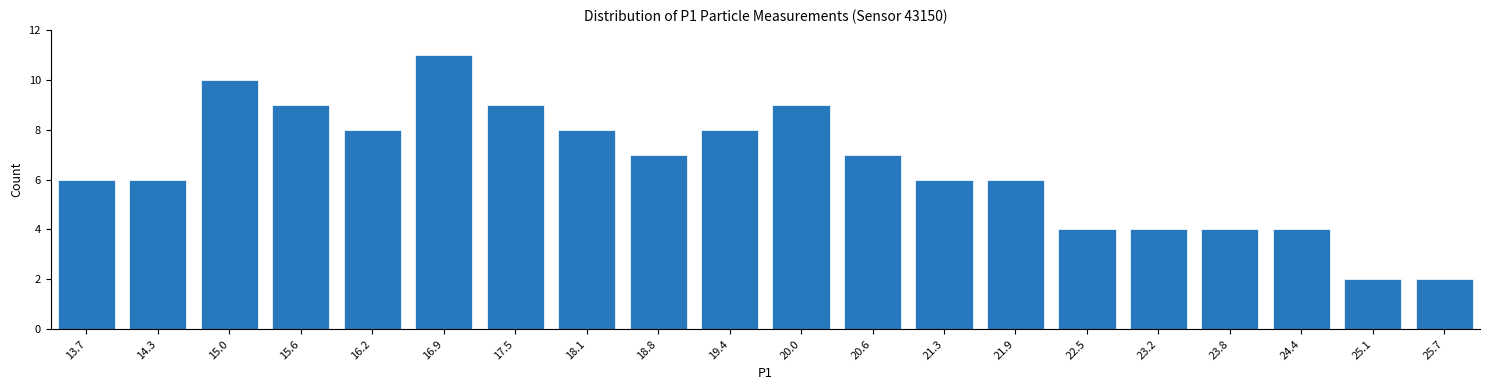

Reading right to left, transcribe all the data shown in this chart.

25.7=2	25.1=2	24.4=4	23.8=4	23.2=4	22.5=4	21.9=6	21.3=6	20.6=7	20.0=9	19.4=8	18.8=7	18.1=8	17.5=9	16.9=11	16.2=8	15.6=9	15.0=10	14.3=6	13.7=6